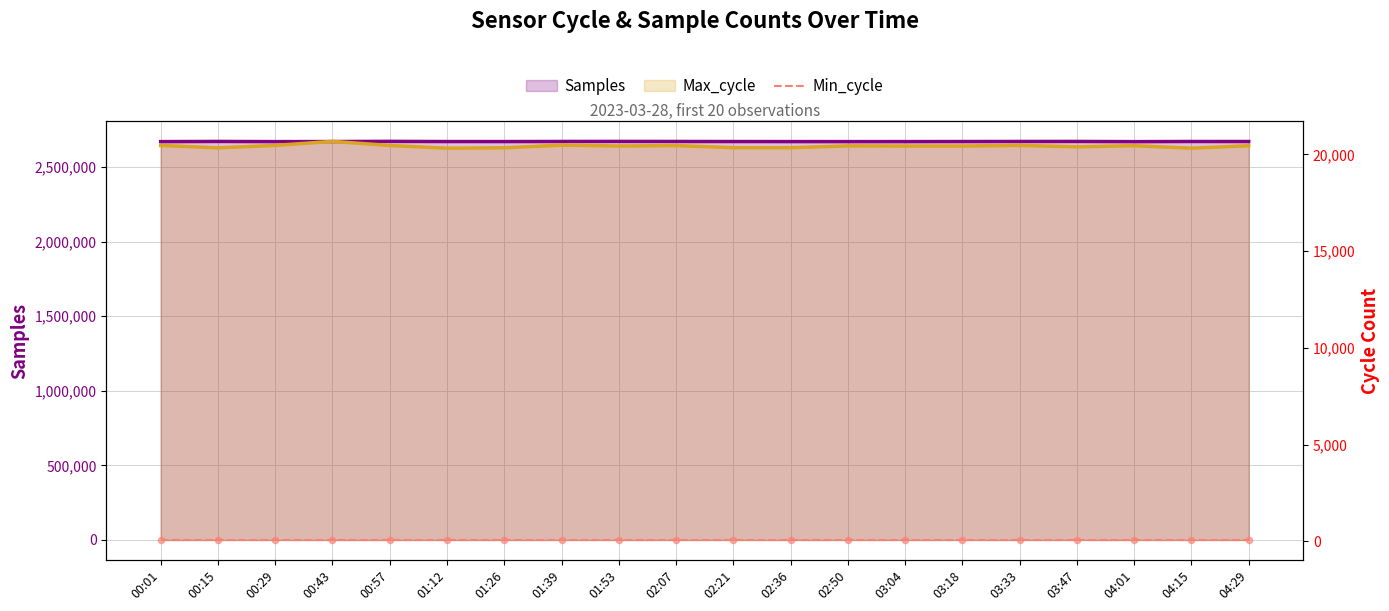

Which series has the widest spread of Y values?

Samples